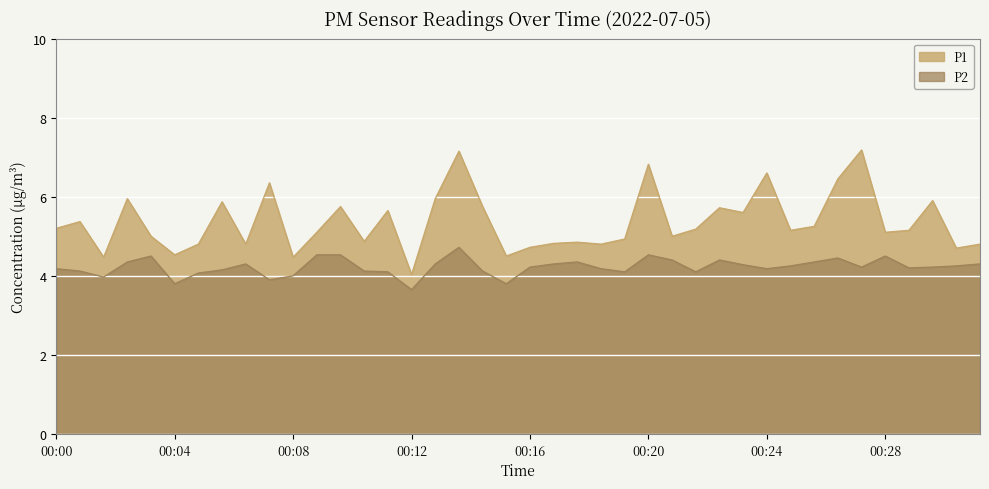

True or false: P2 and P1 intersect in this chart.

False